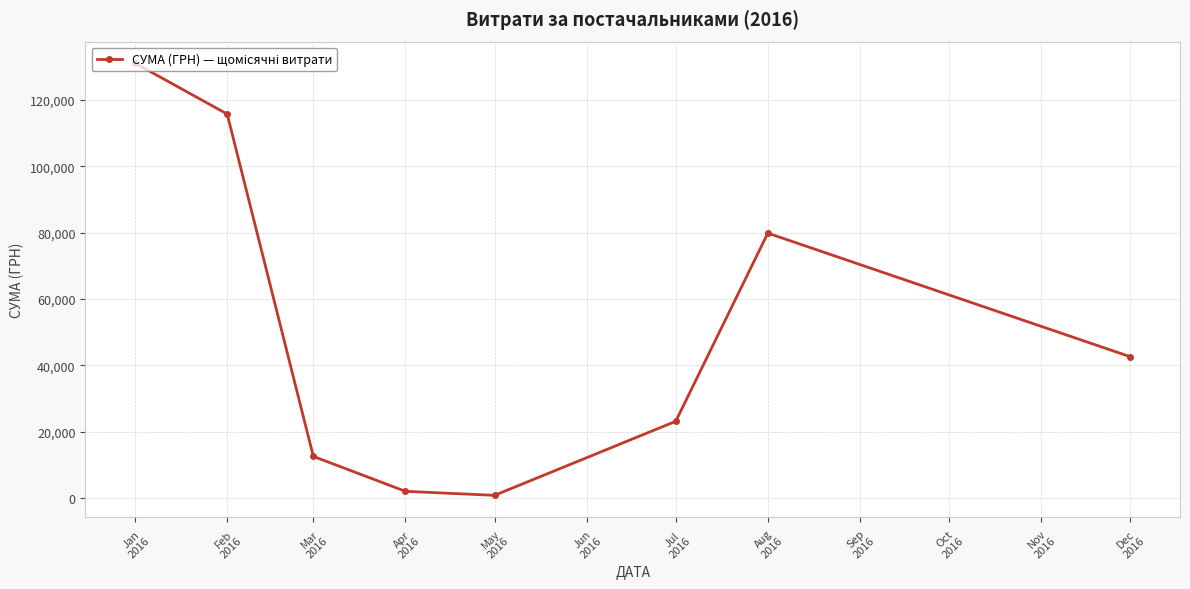

What is the maximum value shown in the chart?

131065.9